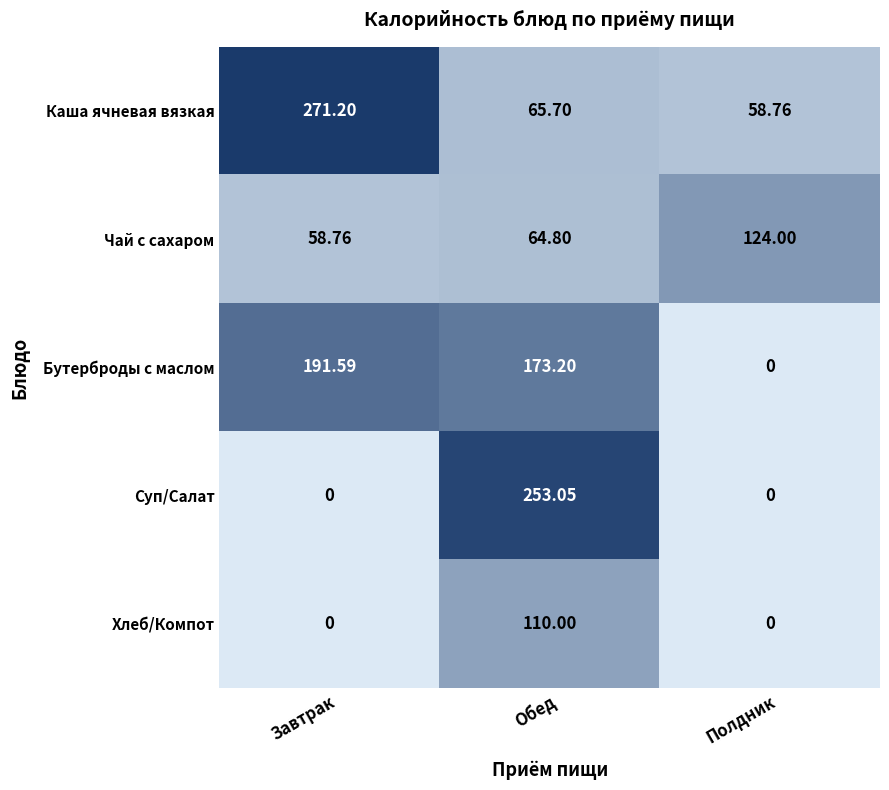

How many data points does each series have?

3